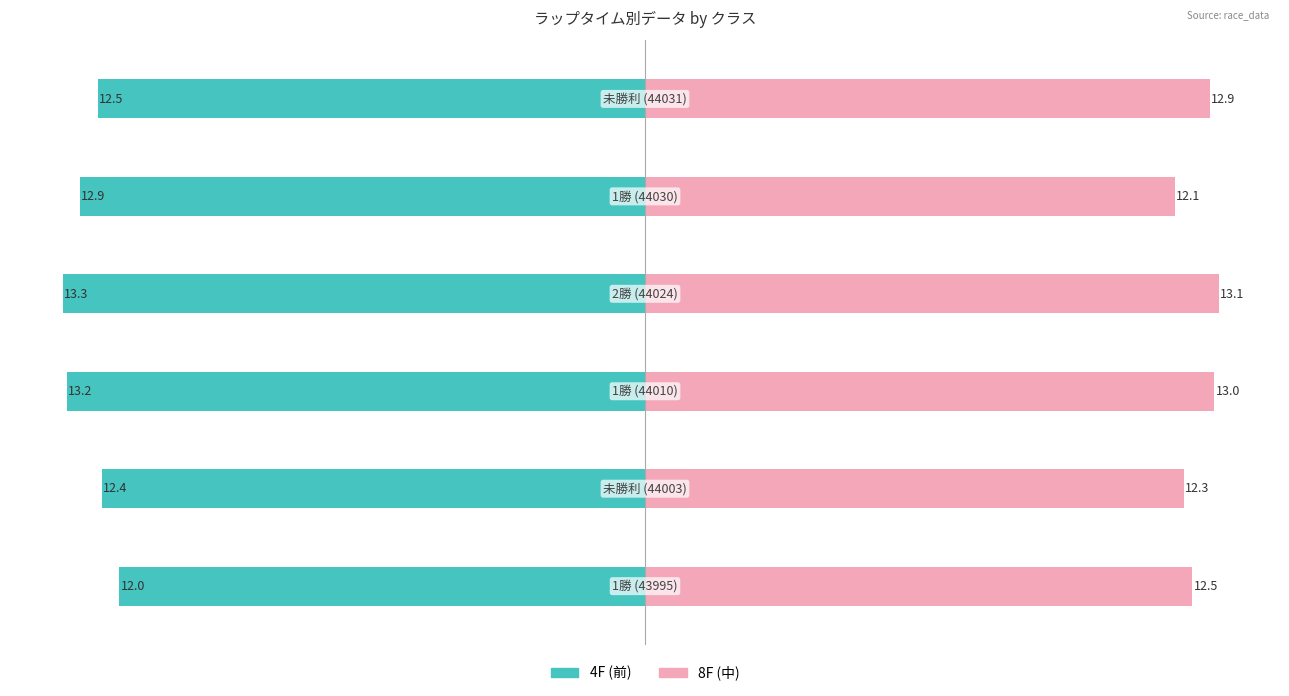

What are all the series names shown in the legend?

4F, 8F